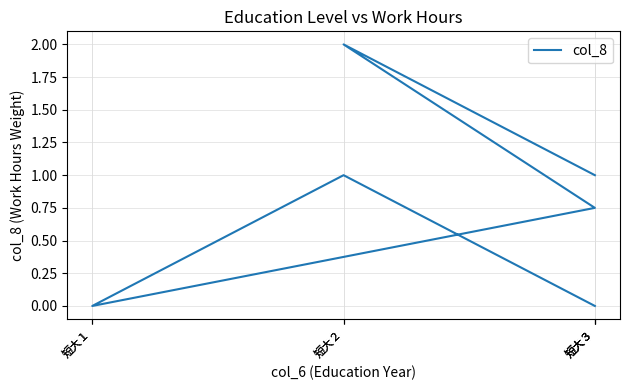

Does the chart display data point markers on the line(s)?

No